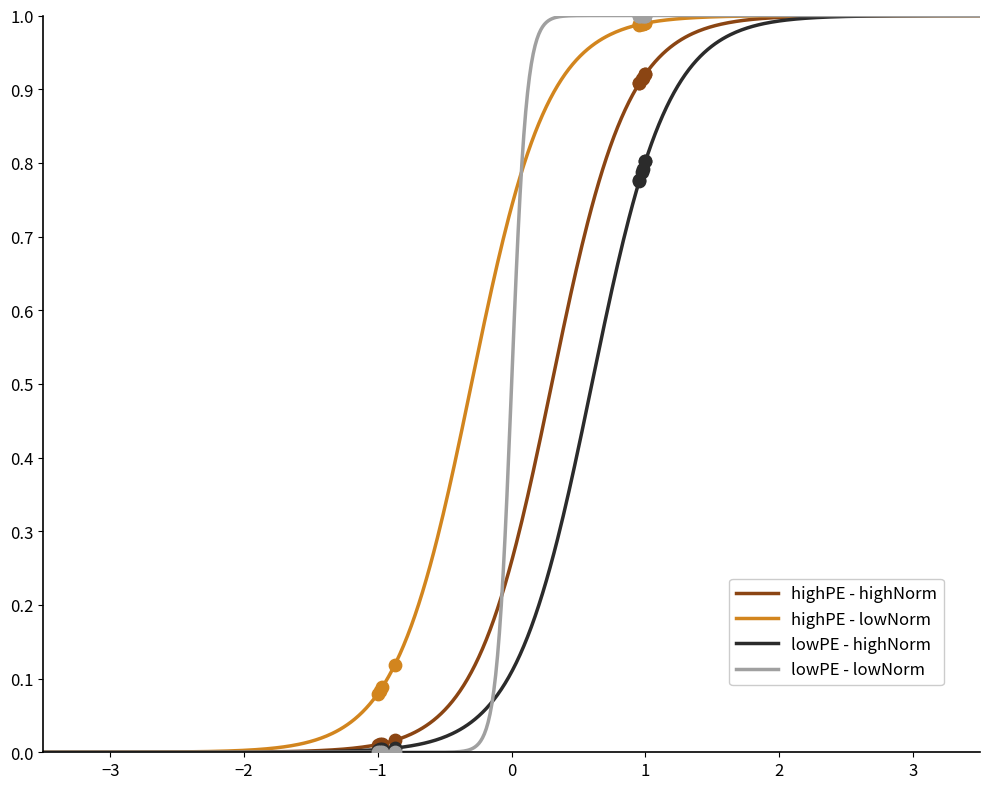

Which series reaches the maximum Y coordinate?

lowPE - lowNorm